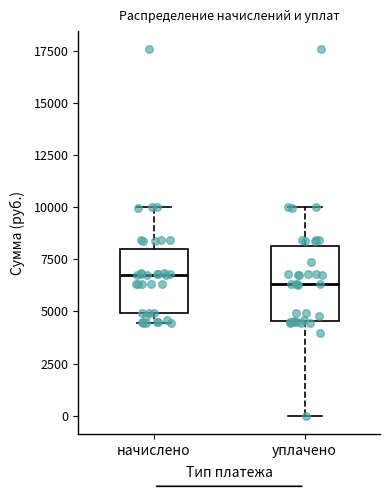

Reading left to right, read every box against the y-axis: the position of its median line, the range the box covers, and the ends of its whiskers. The values are not printed on the chart, so give them approximately, as read against the axis.

начислено: median 7000, box 5000 to 8000, whiskers 4500 to 10000
уплачено: median 6500, box 4500 to 8000, whiskers 0 to 10000